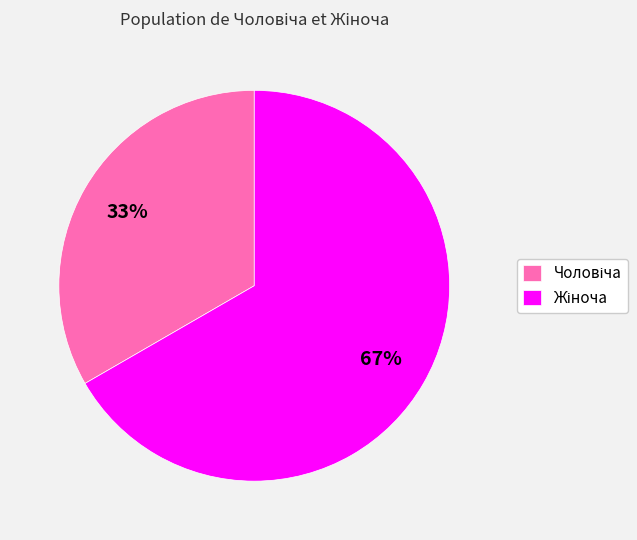

To the nearest percent, what is the average slice percentage?

50%